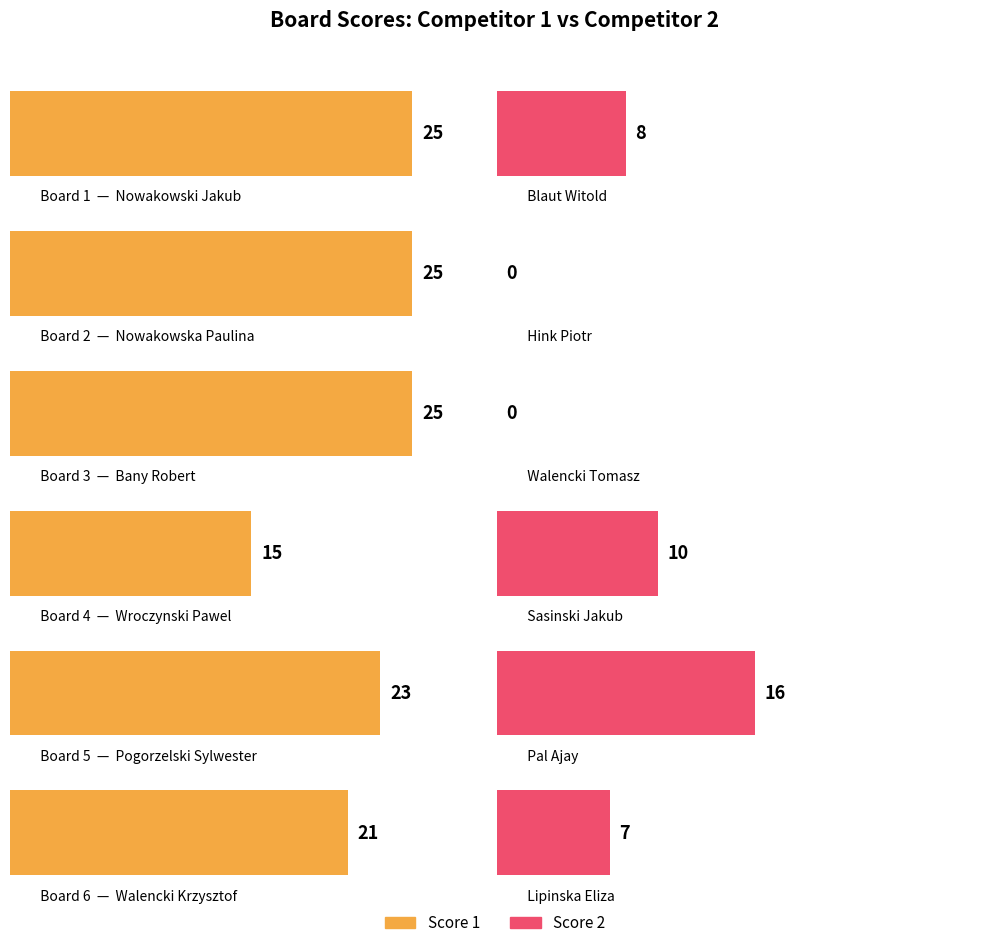

What is the sum of all Score 1 values?

134